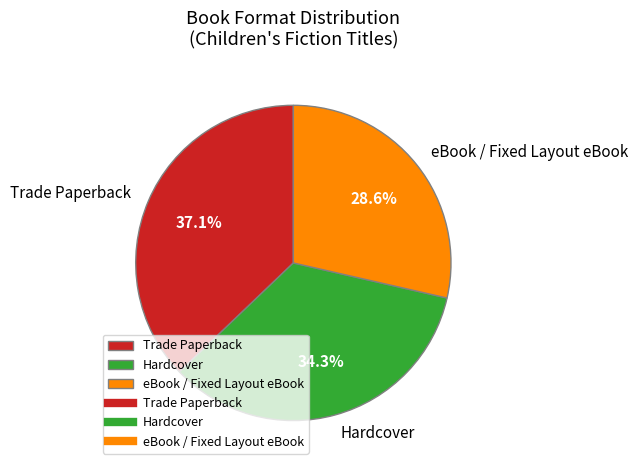

What percentage is NOT represented by Hardcover?

65.7%